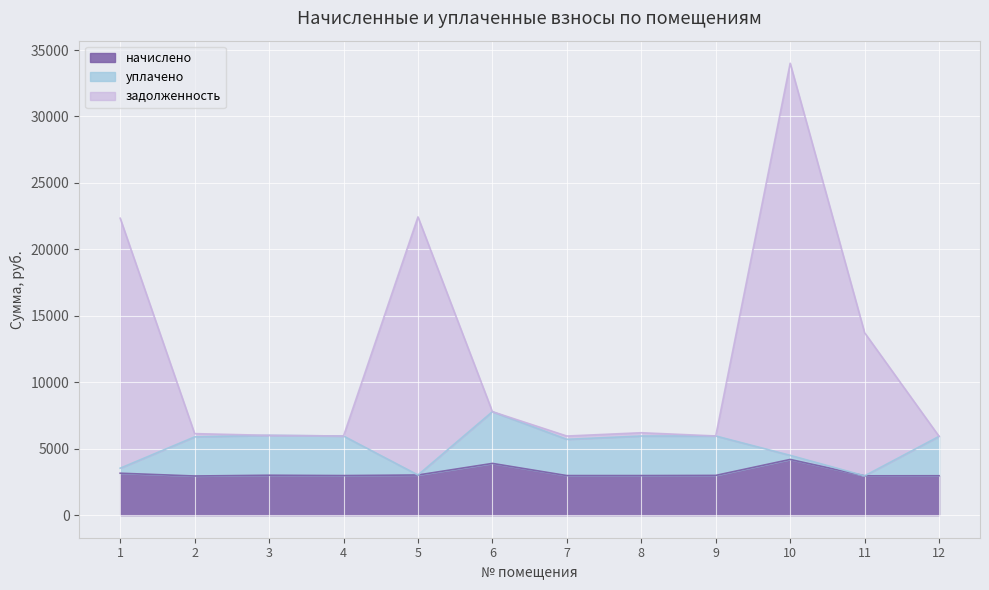

The value of начислено at 9 is 1475.2. True or false?

False